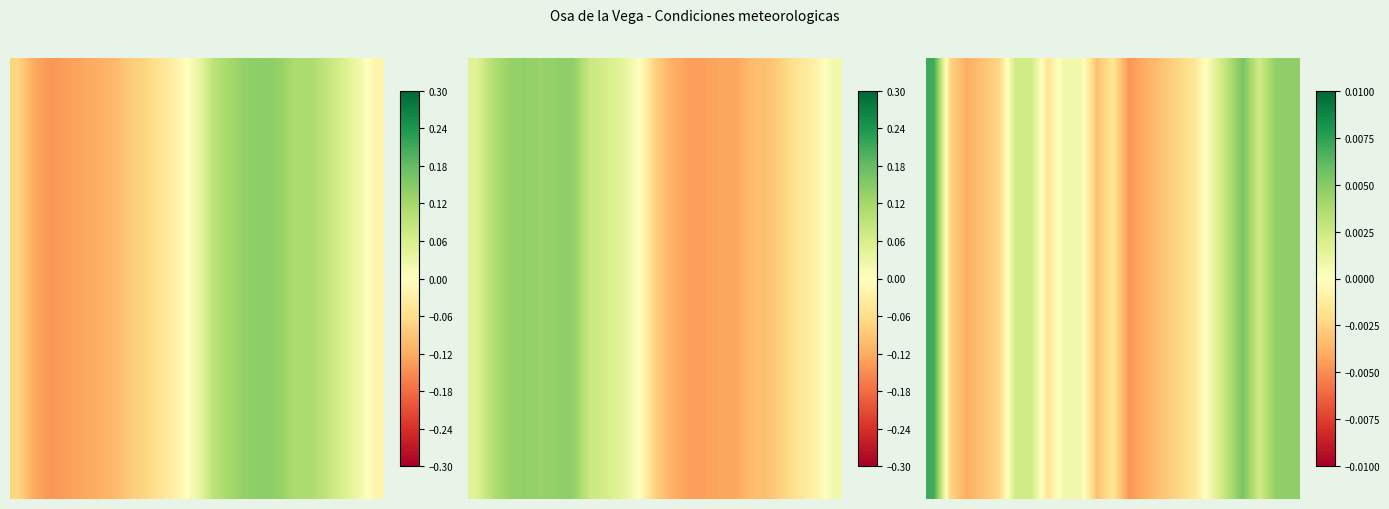

How many categories are shown in the chart?

23